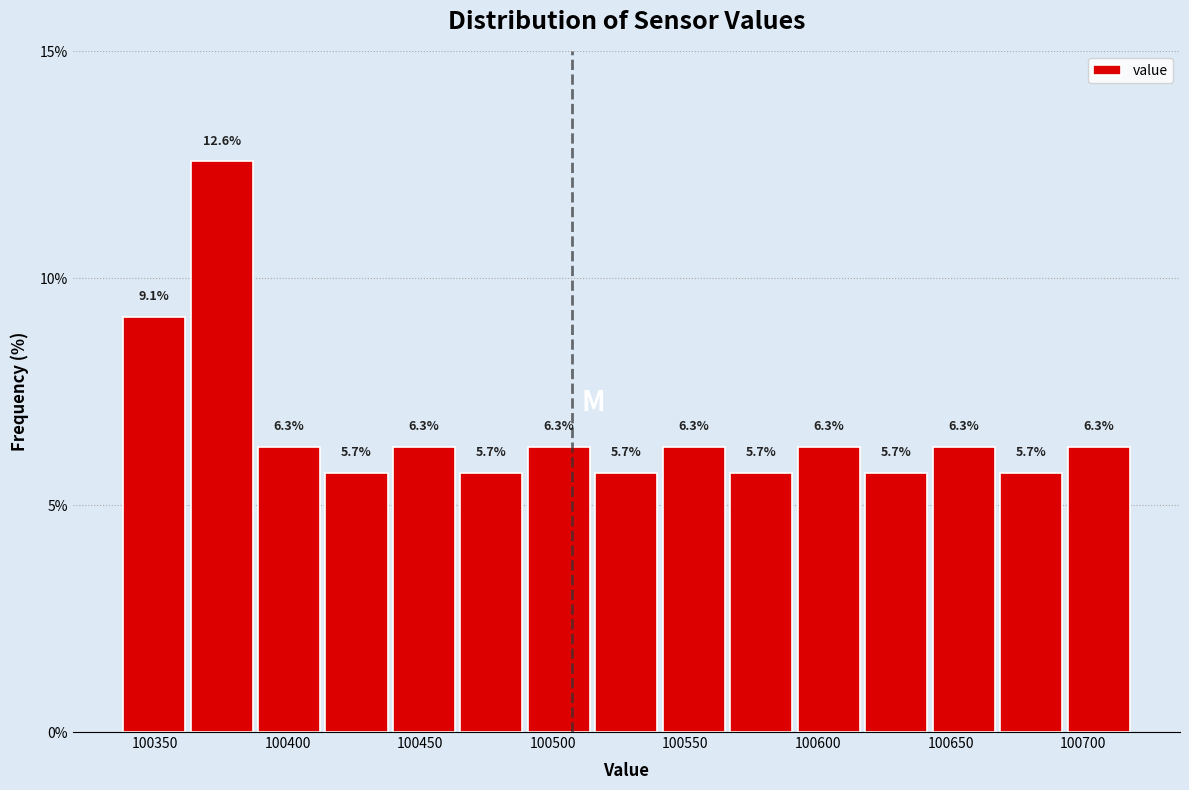

Which range on the x-axis has the tallest bar?

100360 to 100390